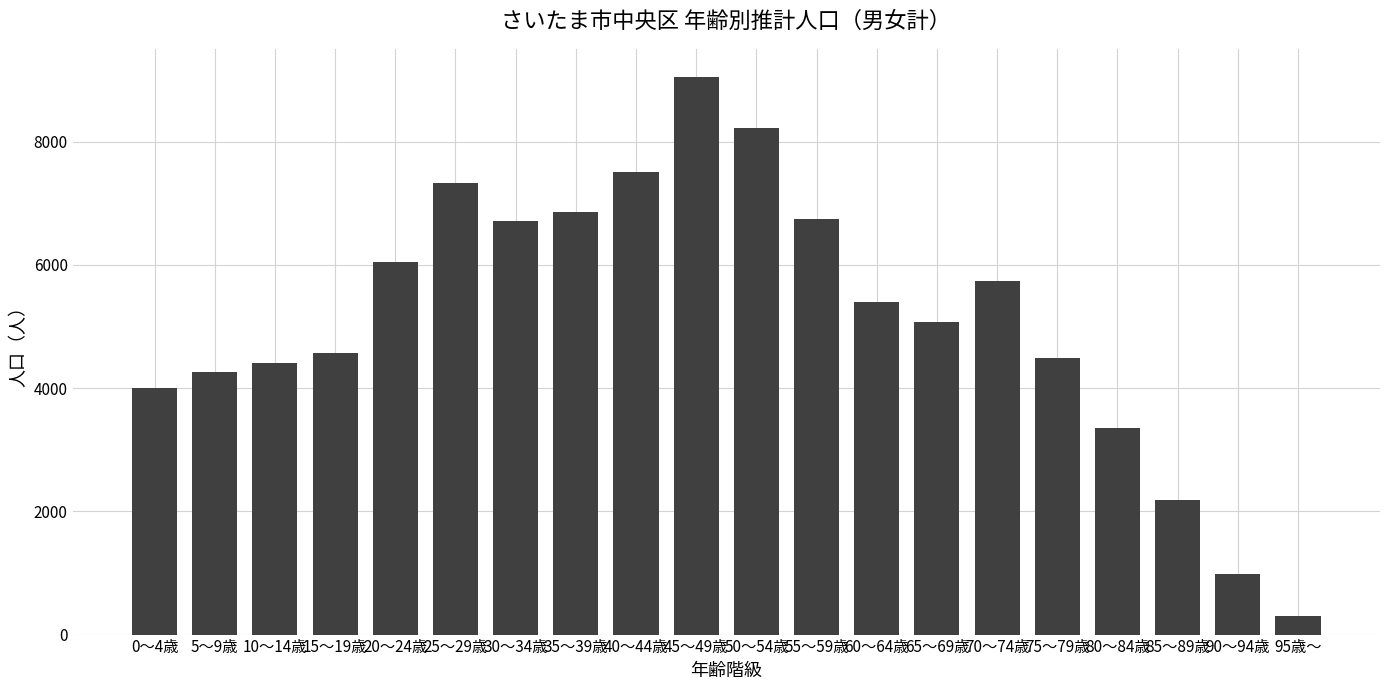

What is the difference between the second highest and second lowest values?

7230